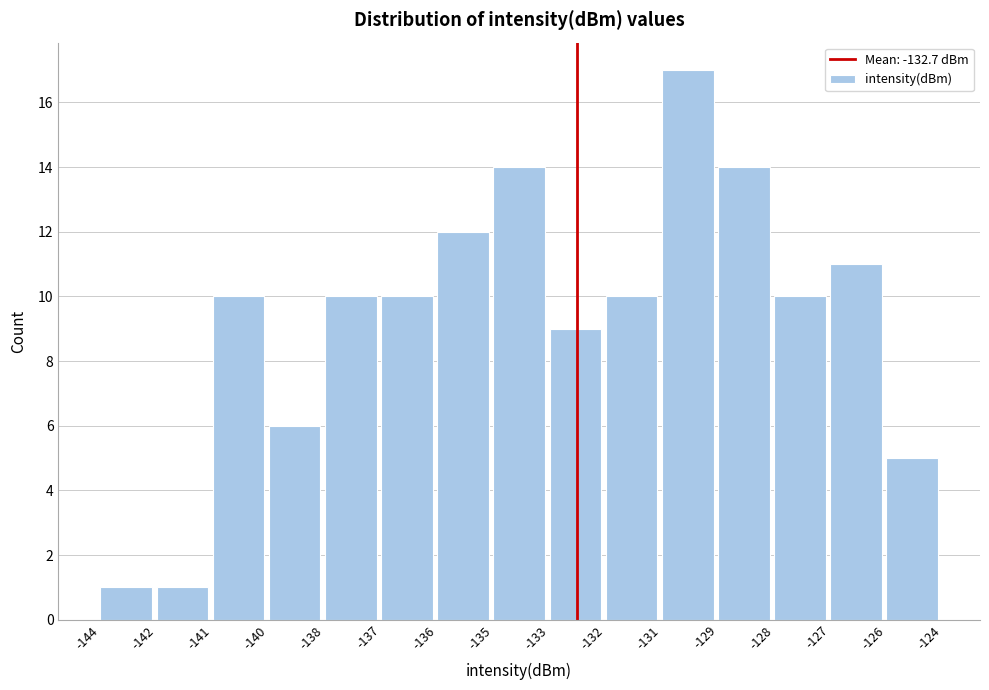

Reading left to right, transcribe all the data shown in this chart.

-144=1	-142=1	-141=10	-140=6	-138=10	-137=10	-136=12	-135=14	-133=9	-132=10	-131=17	-129=14	-128=10	-127=11	-126=5